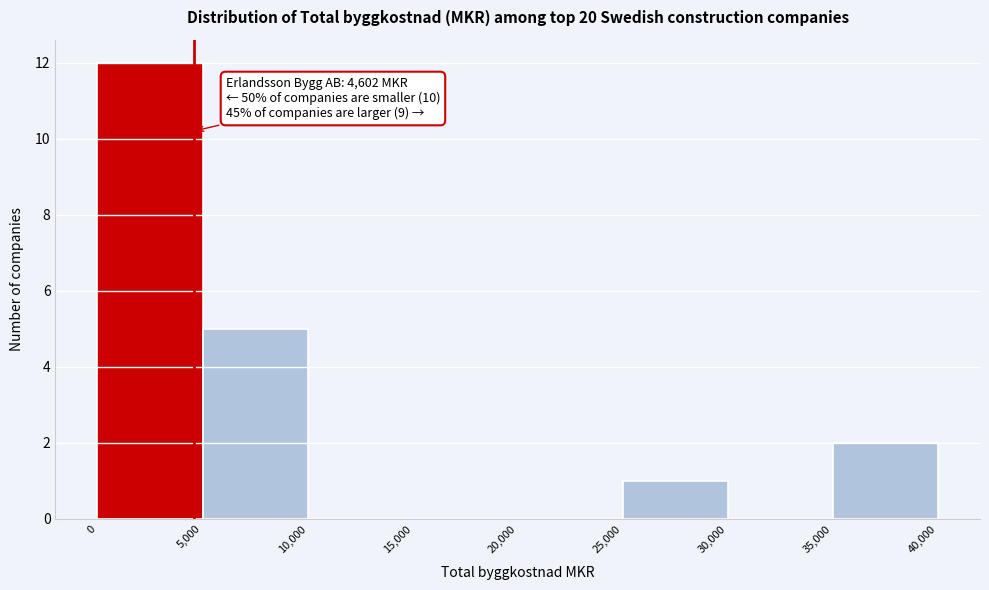

Which range on the x-axis has the tallest bar?

0 to 5,000